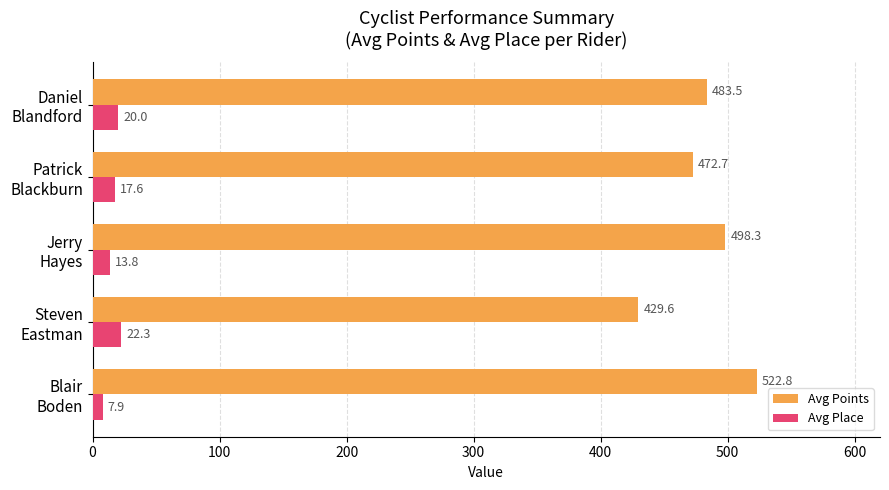

Which series has the largest total across all categories?

Avg Points